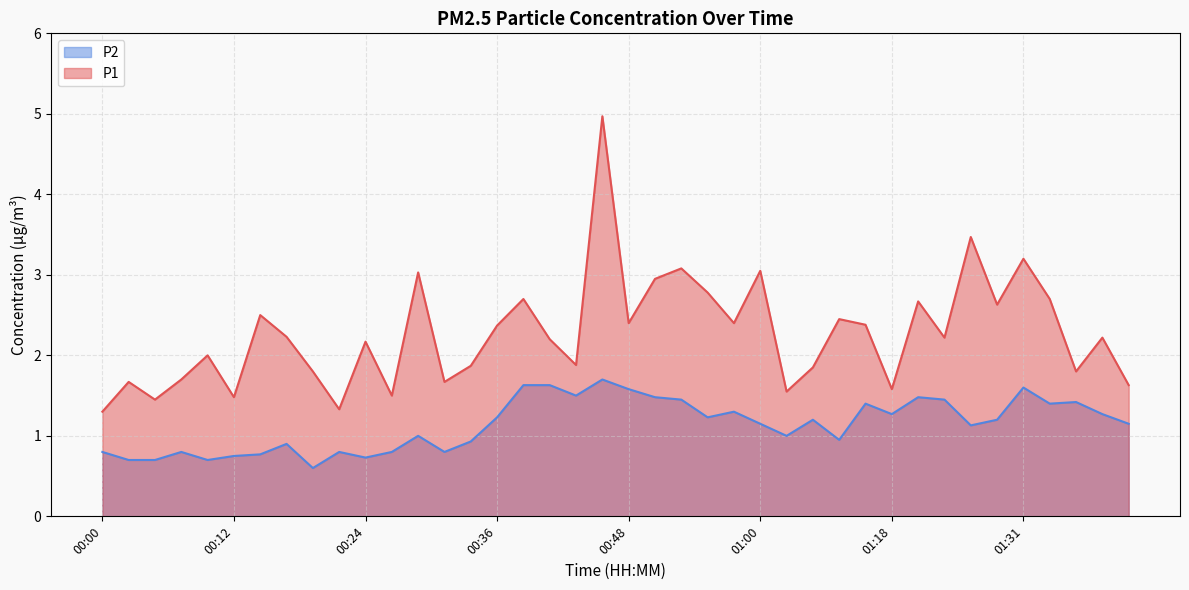

Reading left to right, what are all the values shown in this chart?

P1: 1.3	1.7	1.4	1.7	2.0	1.5	2.5	2.2	1.8	1.3	2.2	1.5	3.0	1.7	1.9	2.4	2.7	2.2	1.9	5.0	2.4	3.0	3.1	2.8	2.4	3.0	1.6	1.9	2.5	2.4	1.6	2.7	2.2	3.5	2.6	3.2	2.7	1.8	2.2	1.6
P2: 0.8	0.7	0.7	0.8	0.7	0.8	0.8	0.9	0.6	0.8	0.7	0.8	1.0	0.8	0.9	1.2	1.6	1.6	1.5	1.7	1.6	1.5	1.4	1.2	1.3	1.1	1.0	1.2	0.9	1.4	1.3	1.5	1.4	1.1	1.2	1.6	1.4	1.4	1.3	1.1